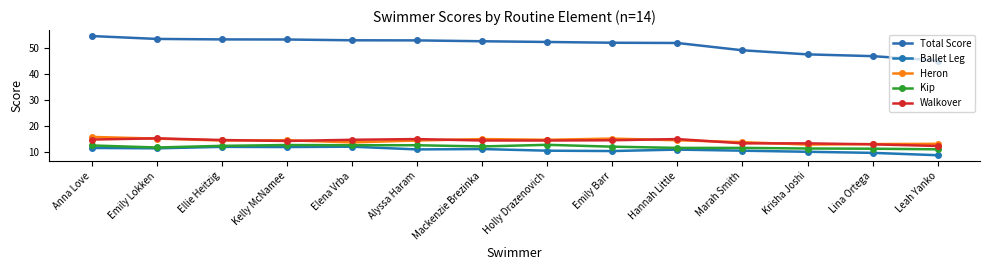

What is the difference between the highest and lowest values at Emily Lokken?

42.2